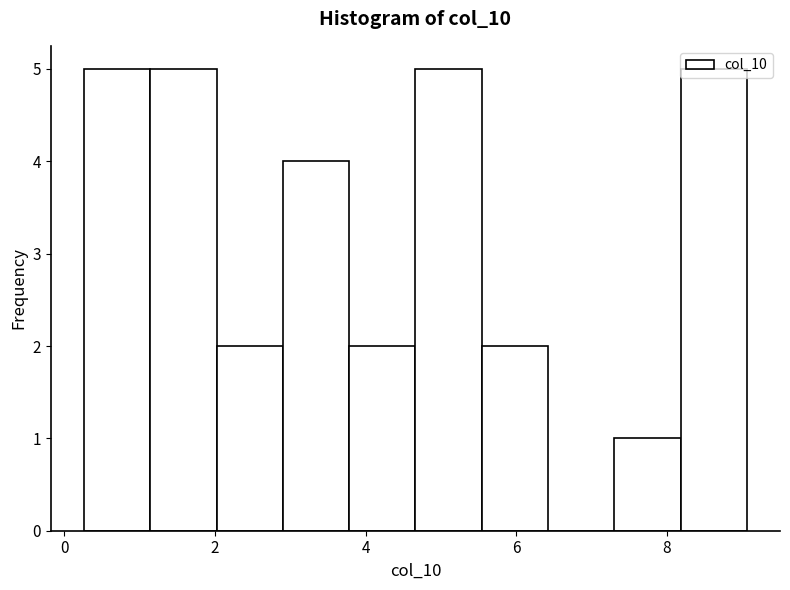

Reading left to right, transcribe this chart: for each bar, give the range it covers on the x-axis and its height. Neither the bar edges nor the heights are printed on the chart, so give them approximately, as read against the axes.

0.26 to 1.14: 5
1.14 to 2.02: 5
2.02 to 2.90: 2
2.90 to 3.78: 4
3.78 to 4.66: 2
4.66 to 5.54: 5
5.54 to 6.42: 2
6.42 to 7.30: 0
7.30 to 8.18: 1
8.18 to 9.06: 5